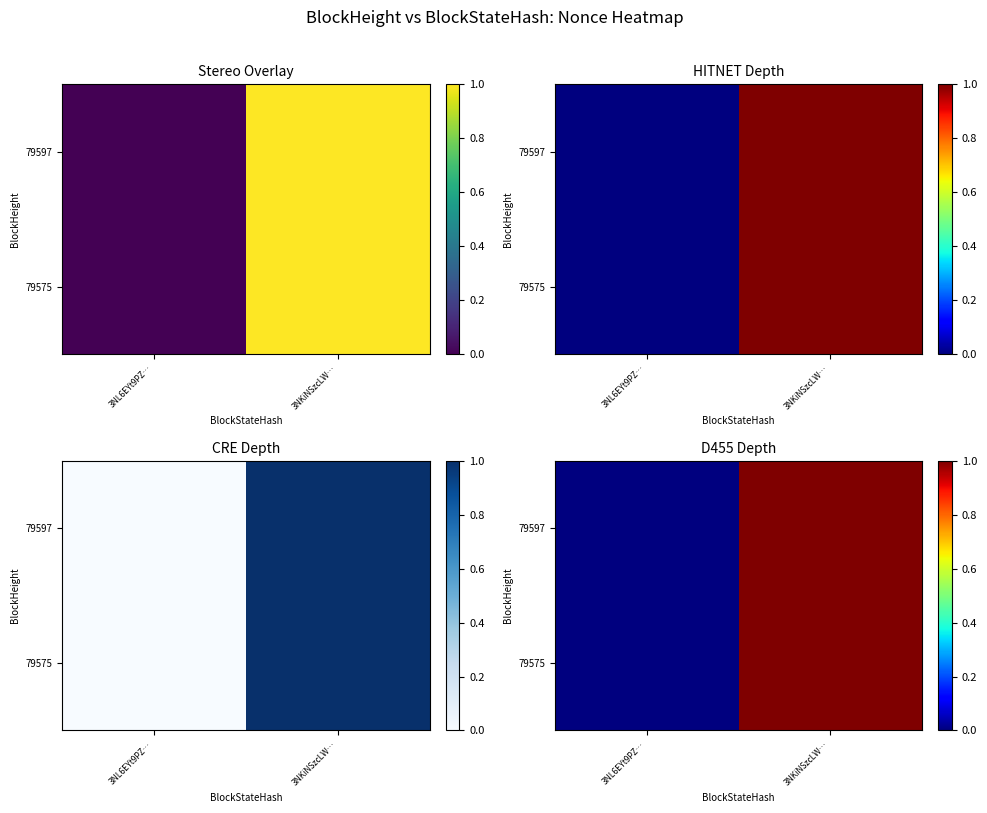

Is the value of 79575 at 3NKiNSzcLW… greater than the value of 79597 at 3NL6EYt9PZ…?

Yes